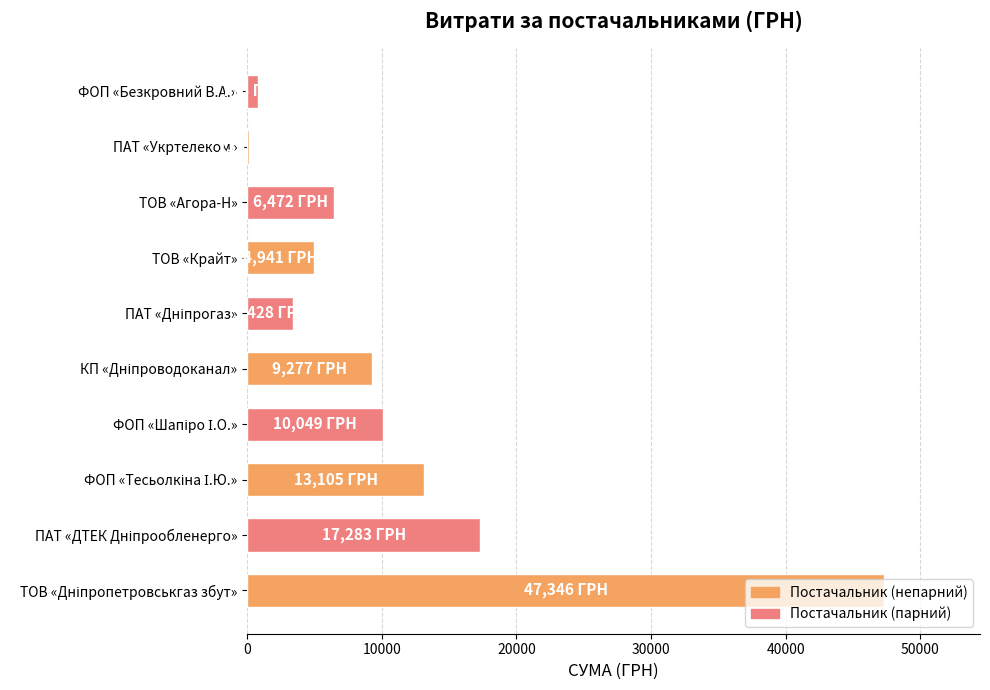

What is the greatest value displayed?

47346.2